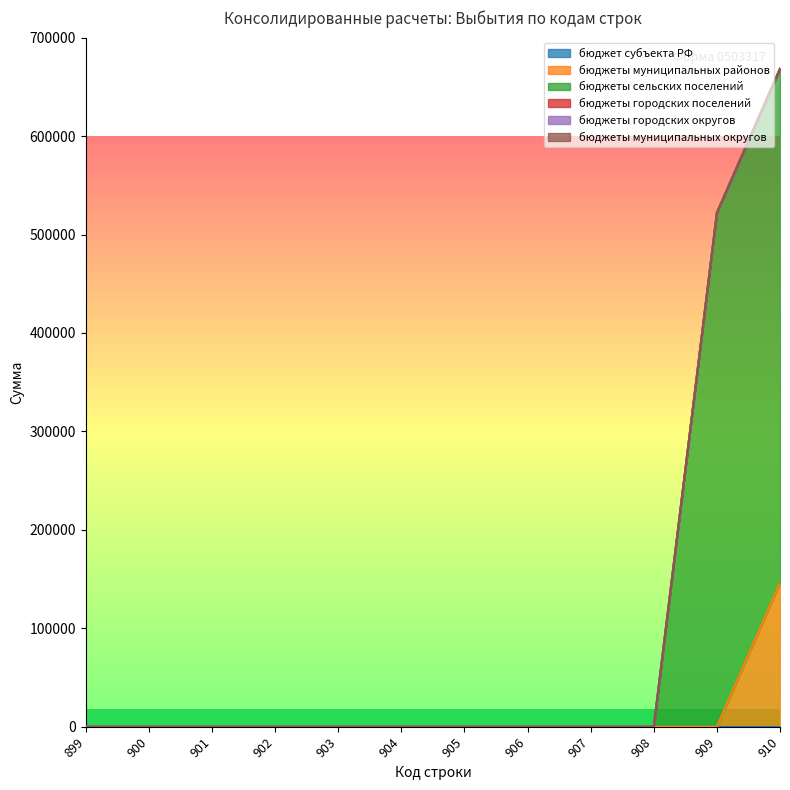

True or false: бюджеты муниципальных районов and бюджеты городских поселений intersect in this chart.

False